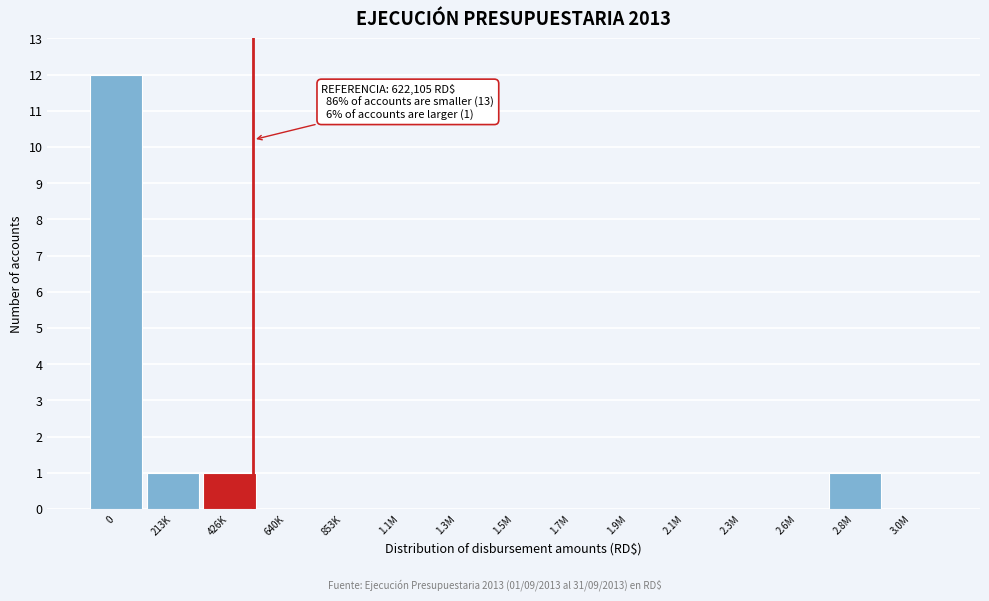

Reading left to right, what are all the values shown in this chart?

0=12	213K=1	426K=1	640K=0	853K=0	1.1M=0	1.3M=0	1.5M=0	1.7M=0	1.9M=0	2.1M=0	2.3M=0	2.6M=0	2.8M=1	3.0M=0